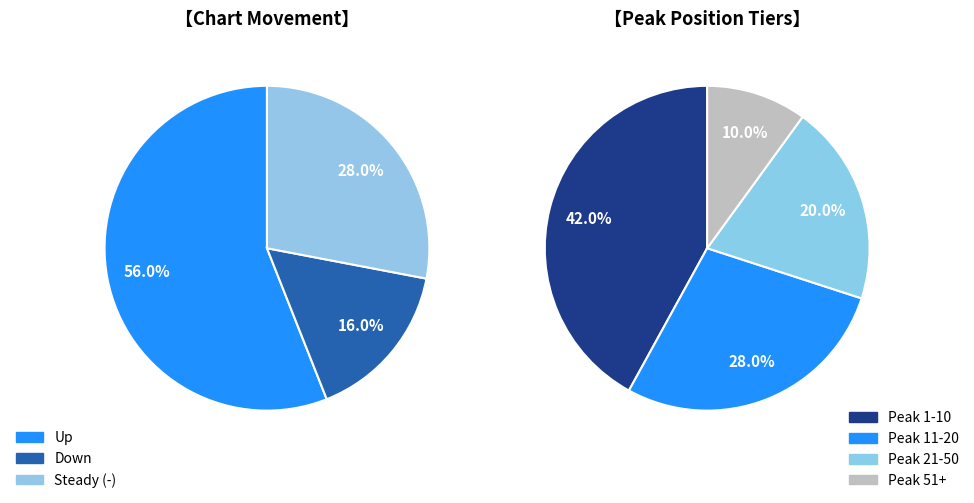

Rank the categories by value from lowest to highest.

down, -, up